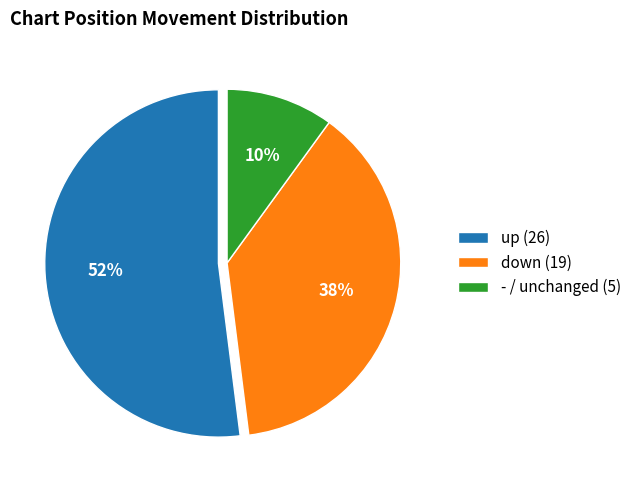

What is the largest slice in the pie chart?

up